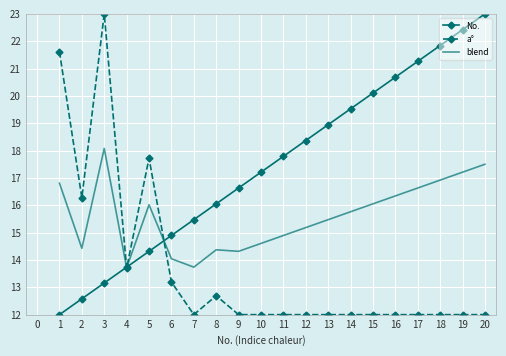

What is the total value across all series at 18?

50.8